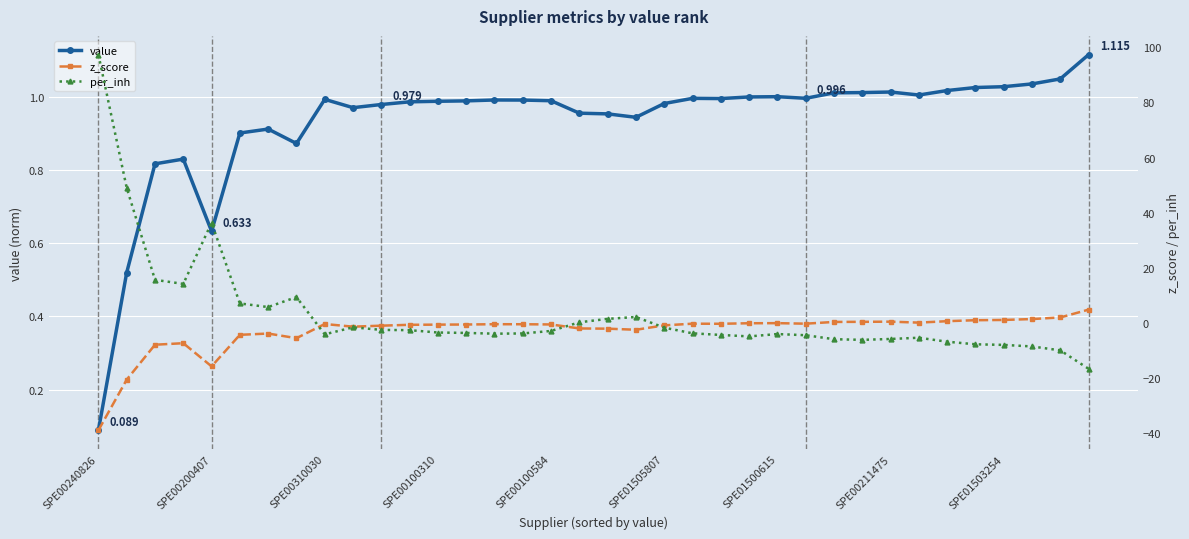

How many lines are shown in the chart?

3